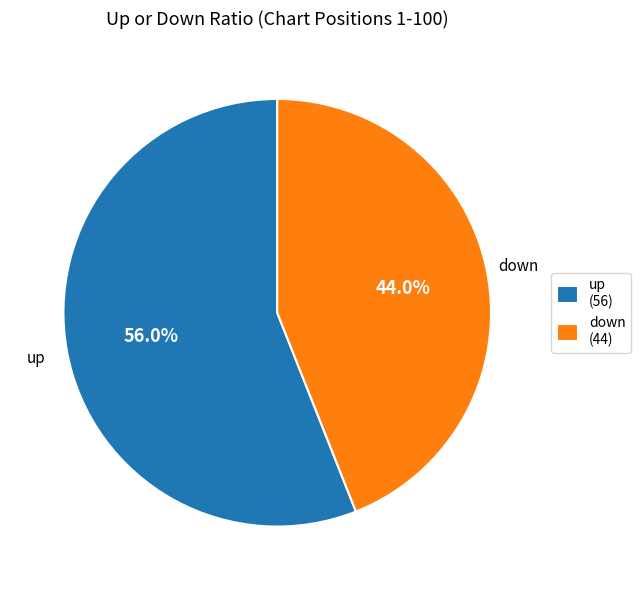

To the nearest percent, what is the combined percentage of down and up?

100%